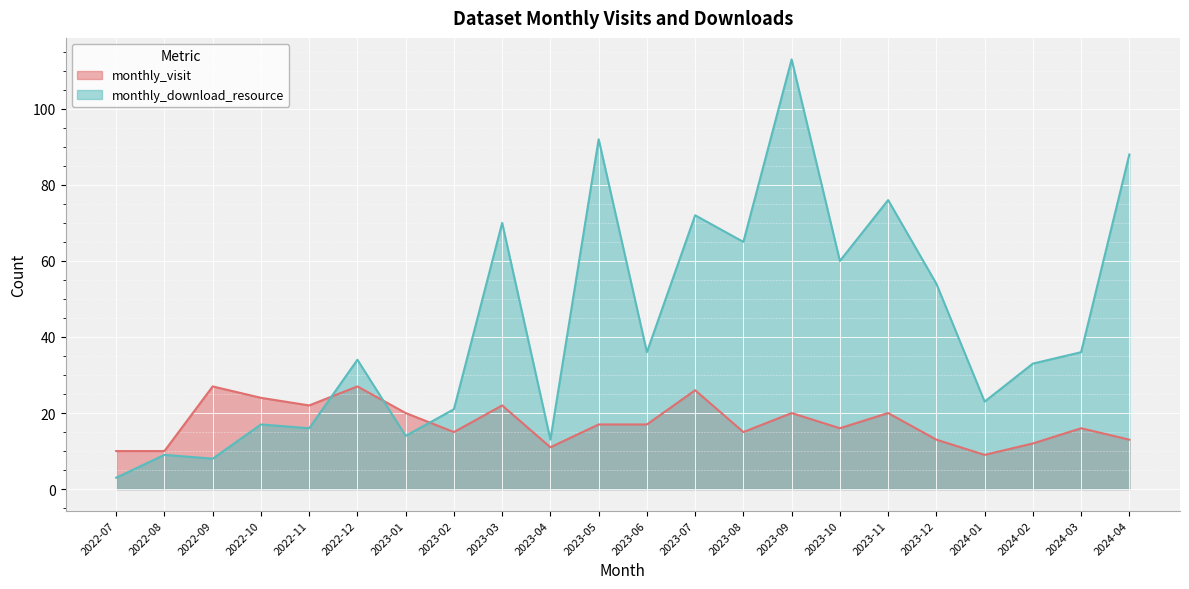

What position from the left is 2022-10?

4